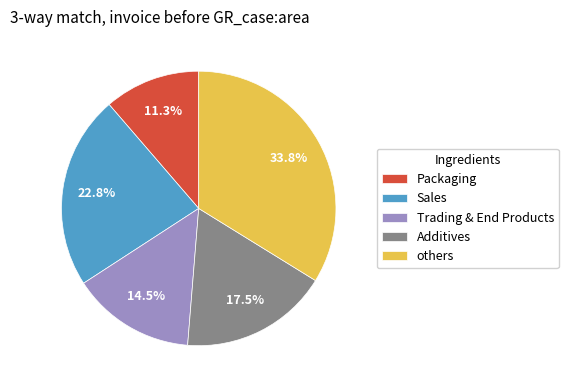

What is the smallest slice in the pie chart?

Packaging